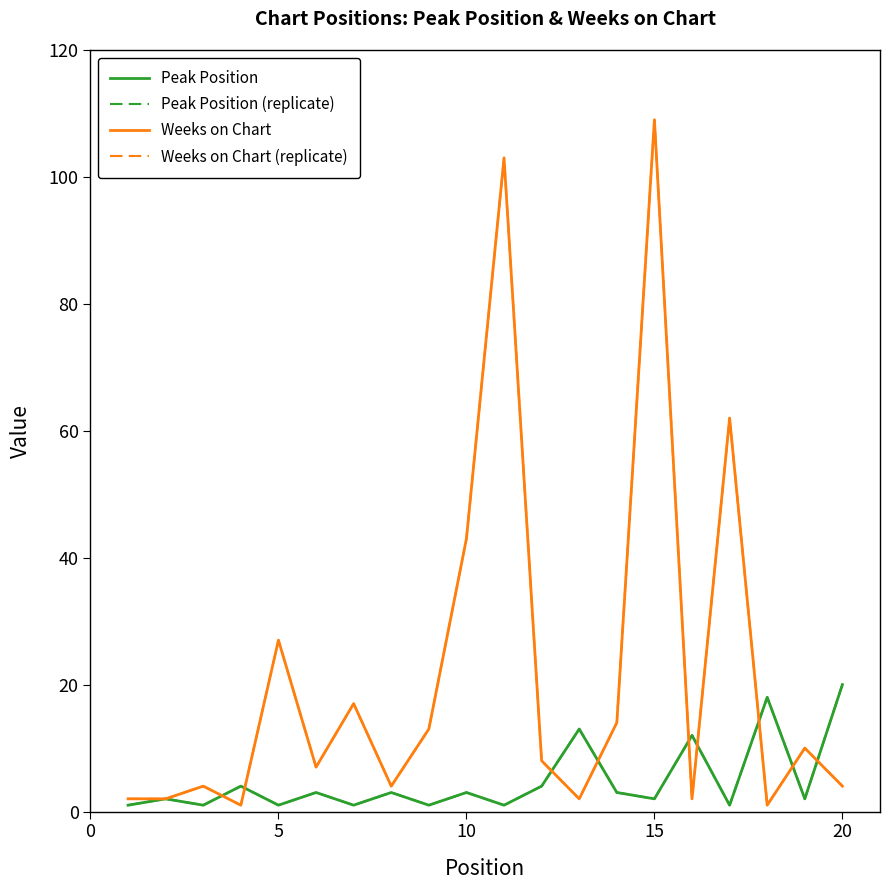

Is this an area chart (filled region under the line)?

No